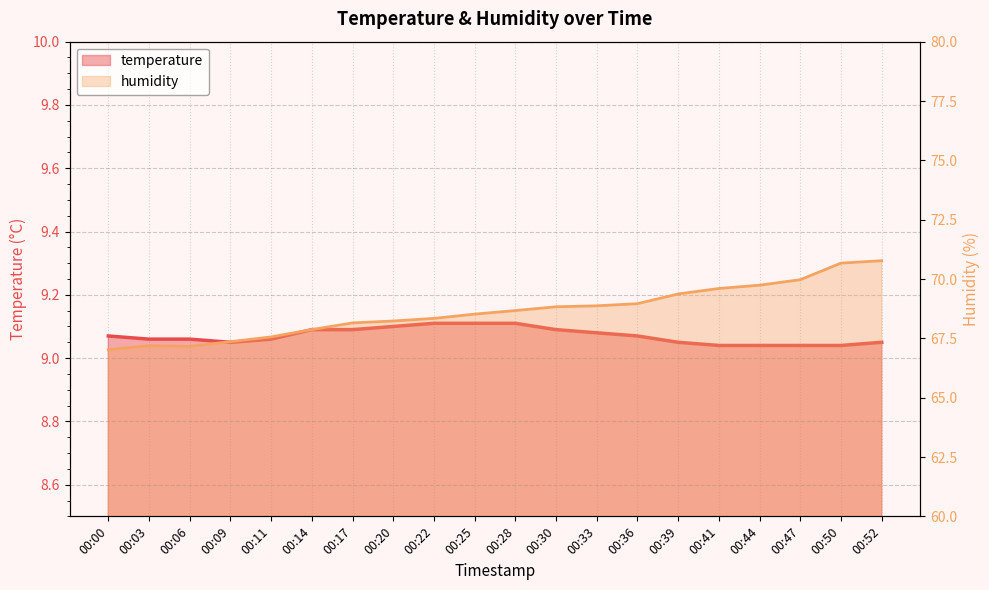

Reading left to right, extract all data points from this chart.

temperature: 9.1	9.1	9.1	9.1	9.1	9.1	9.1	9.1	9.1	9.1	9.1	9.1	9.1	9.1	9.1	9.0	9.0	9.0	9.0	9.1
humidity: 67.0	67.2	67.2	67.4	67.6	67.9	68.2	68.2	68.3	68.5	68.7	68.8	68.9	69.0	69.4	69.6	69.7	70.0	70.7	70.8